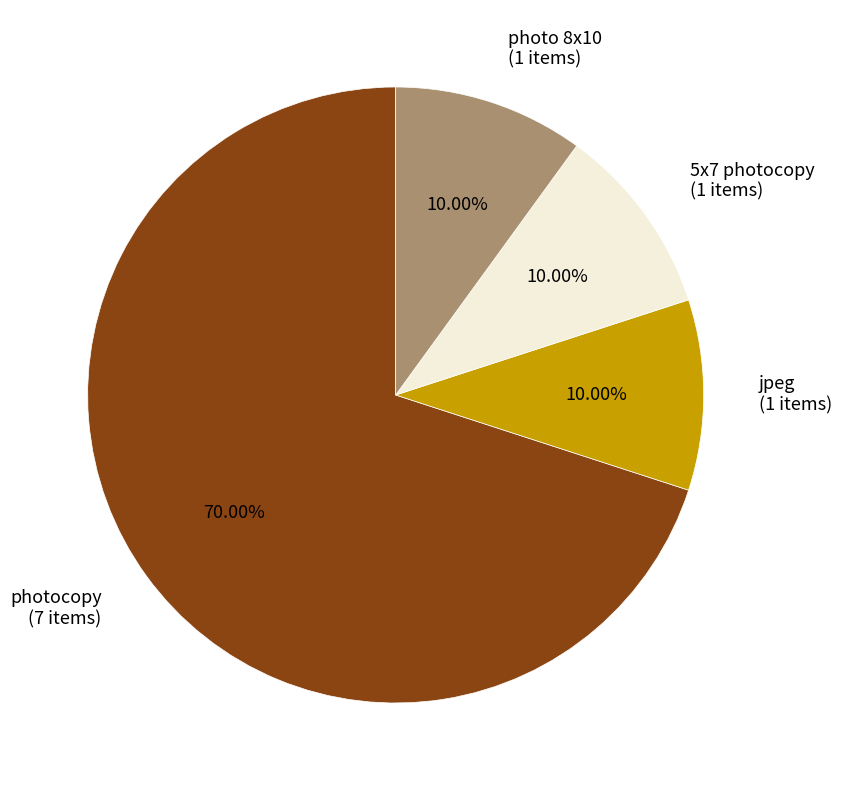

What is the ratio of the value at photo 8x10 (1 items) to the value at jpeg (1 items)?

1.0